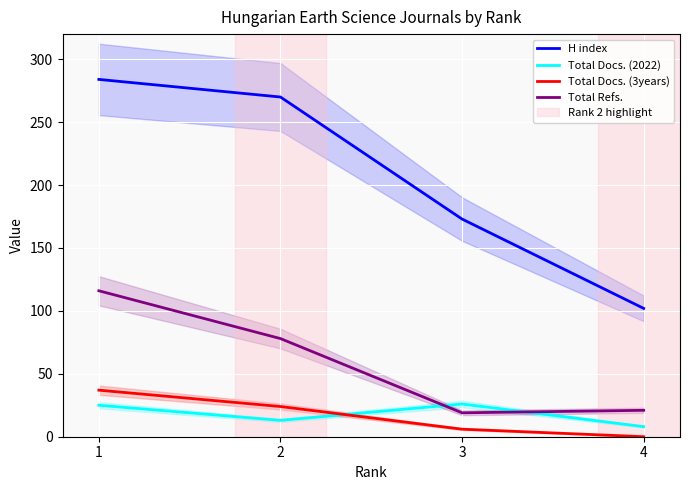

At which label does Total Refs. reach its minimum?

3